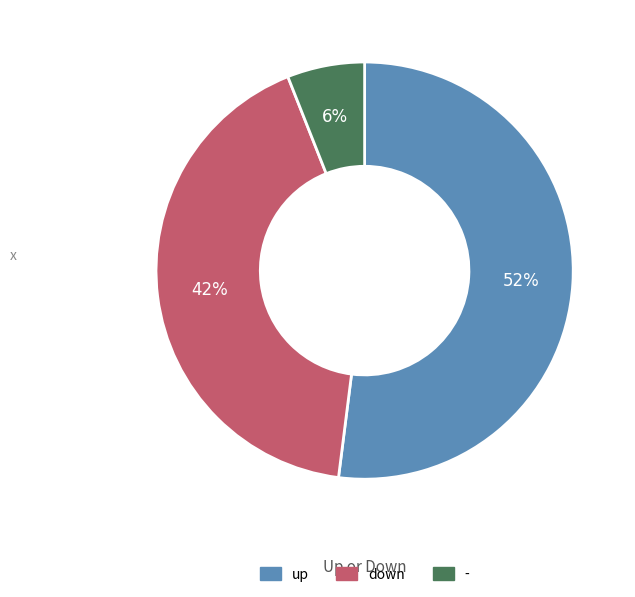

Approximately how many times larger is the value at - compared to down?

0.1